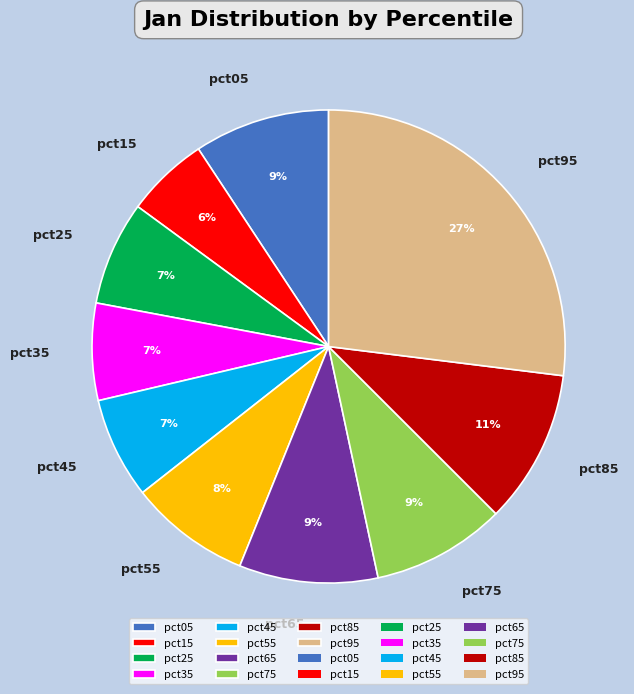

How many slices are in this pie chart?

10